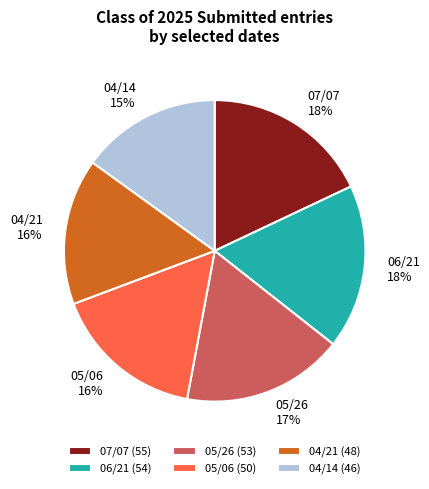

Does any single category account for the majority?

No